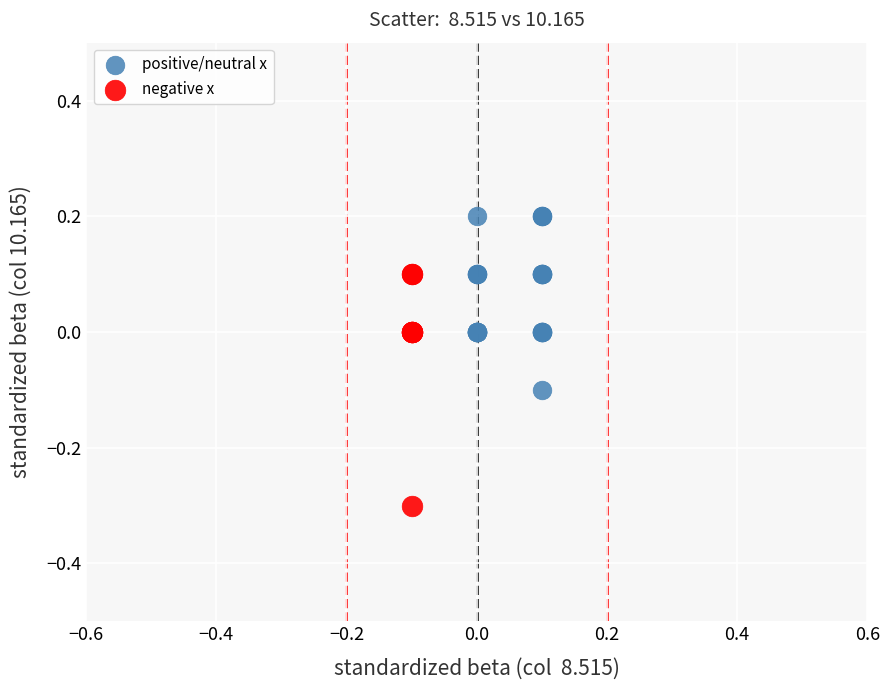

Which series has the largest Y range (max minus min)?

negative x